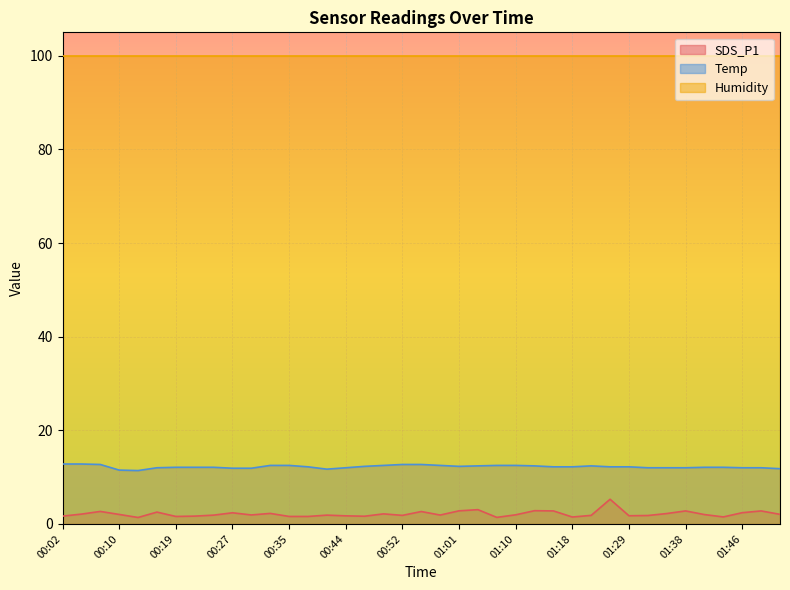

At which label does SDS_P1 reach its peak?

01:27